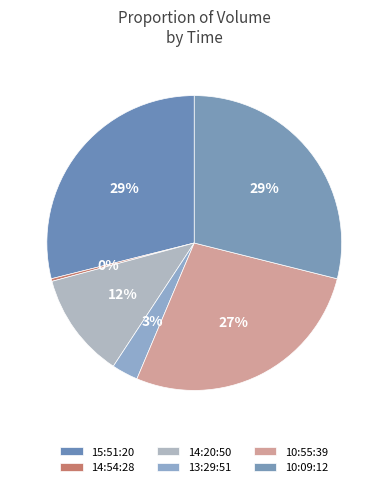

How many segments does this pie chart have?

6